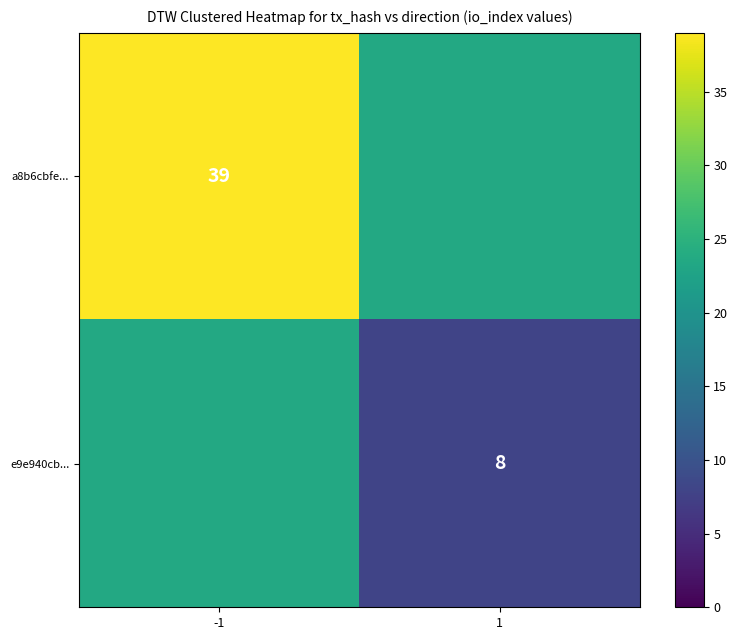

Is it true that e9e940cb... equals 8.0 at 1?

True